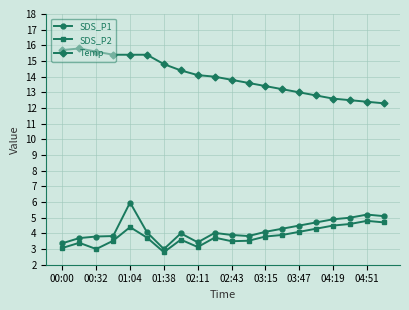

How many values in the Temp series are below 14?

10